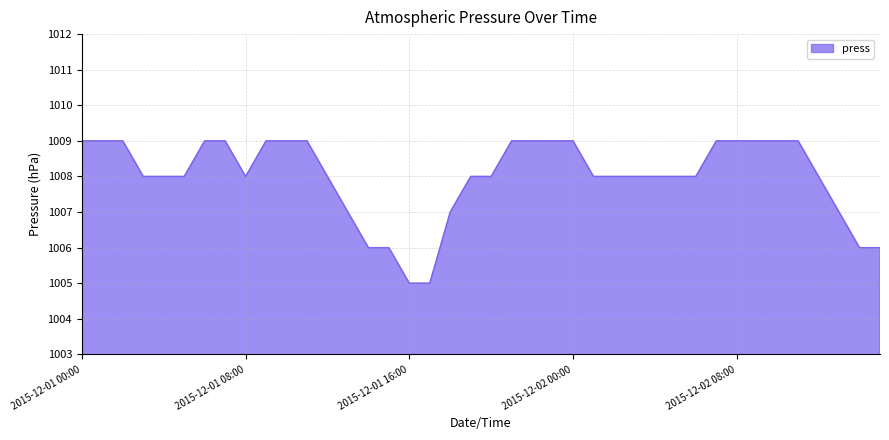

What is the difference between the maximum and minimum values?

4